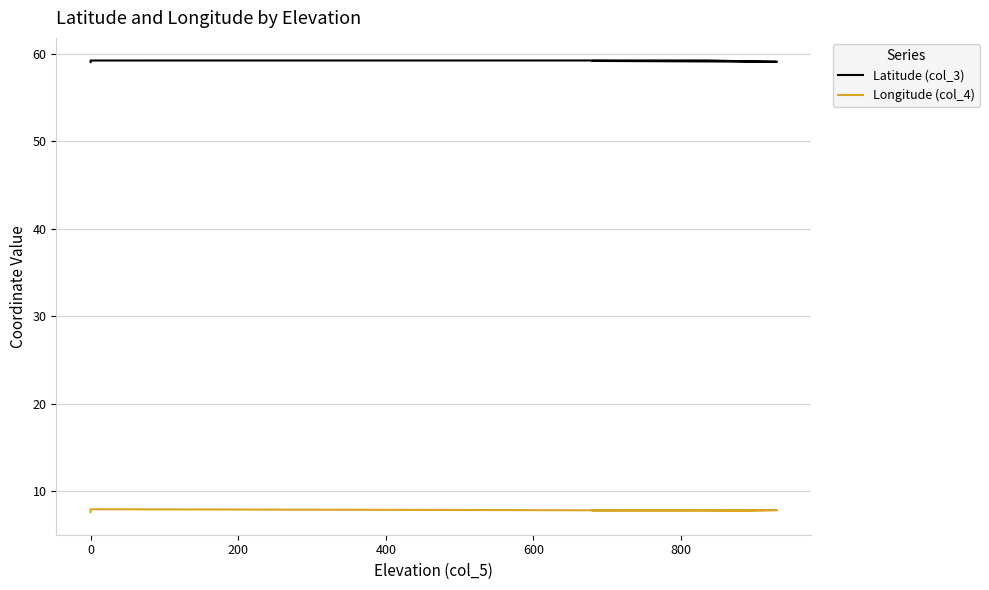

At how many categories does at least one series exceed 48?

6